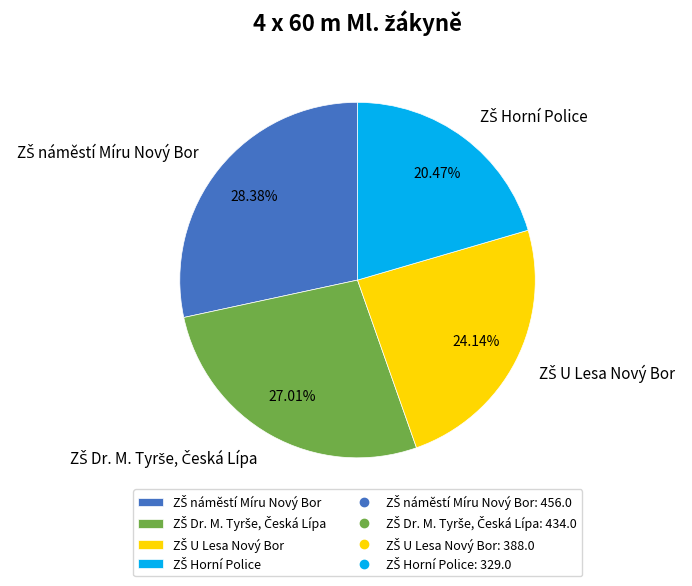

Is there any slice that represents more than half of the pie?

No